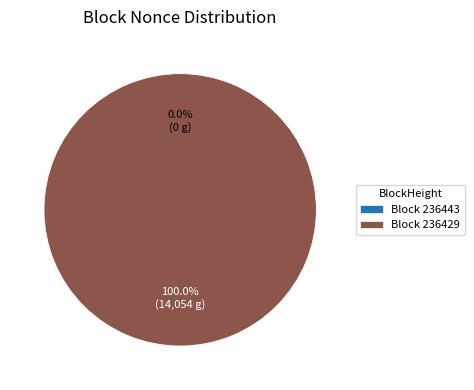

Is there any slice that represents more than half of the pie?

Yes